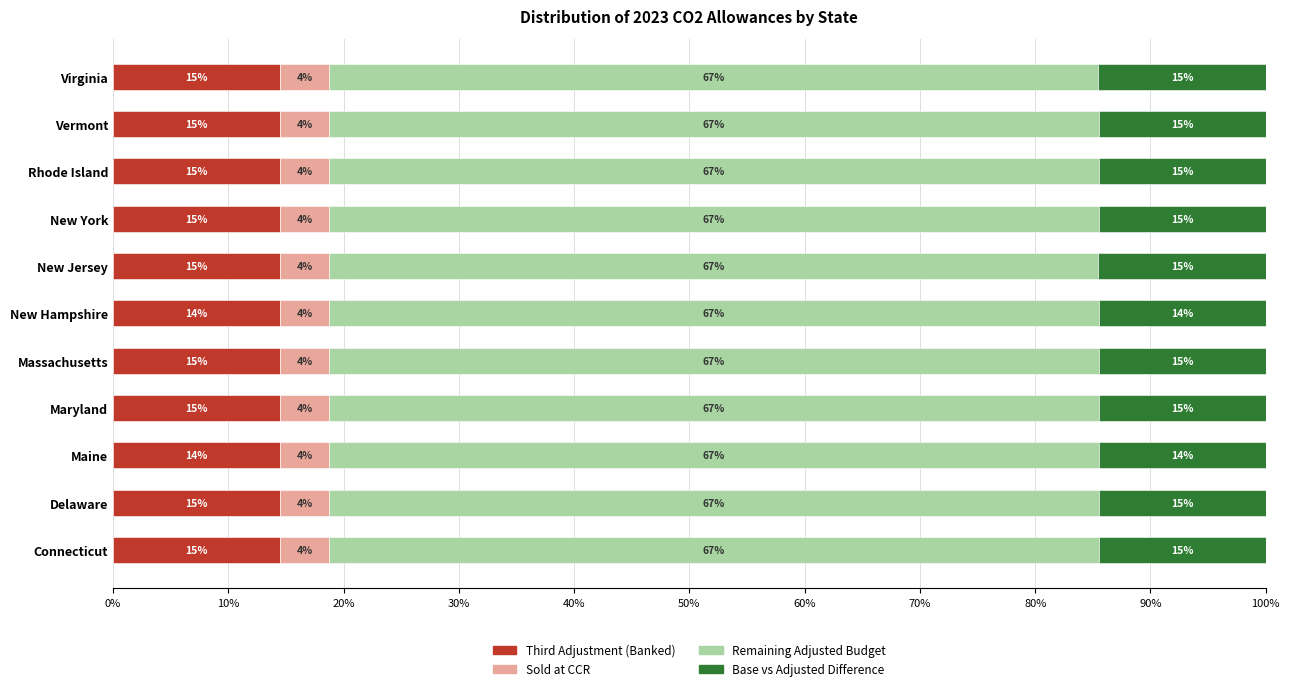

What is the value of the Remaining Adjusted Budget bar at the 2nd from the left?

66.8